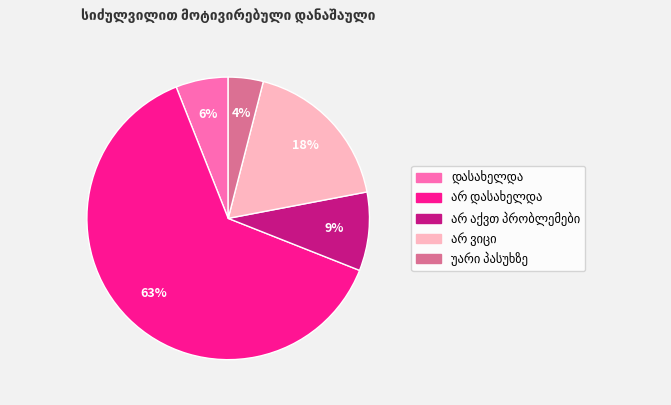

Is there a majority slice in this chart?

Yes